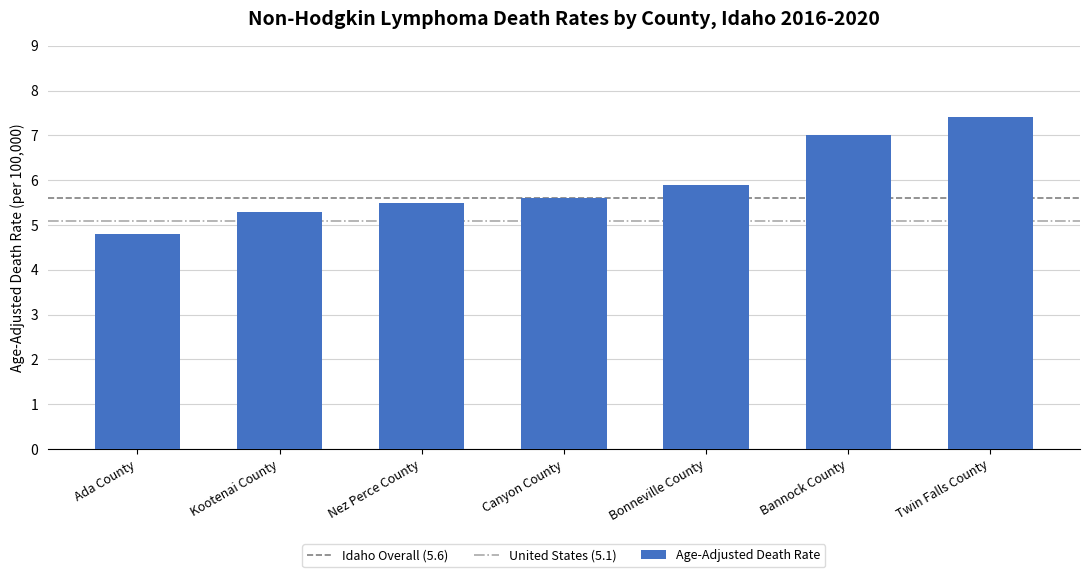

What is the value of the 7th bar from the left?

7.4